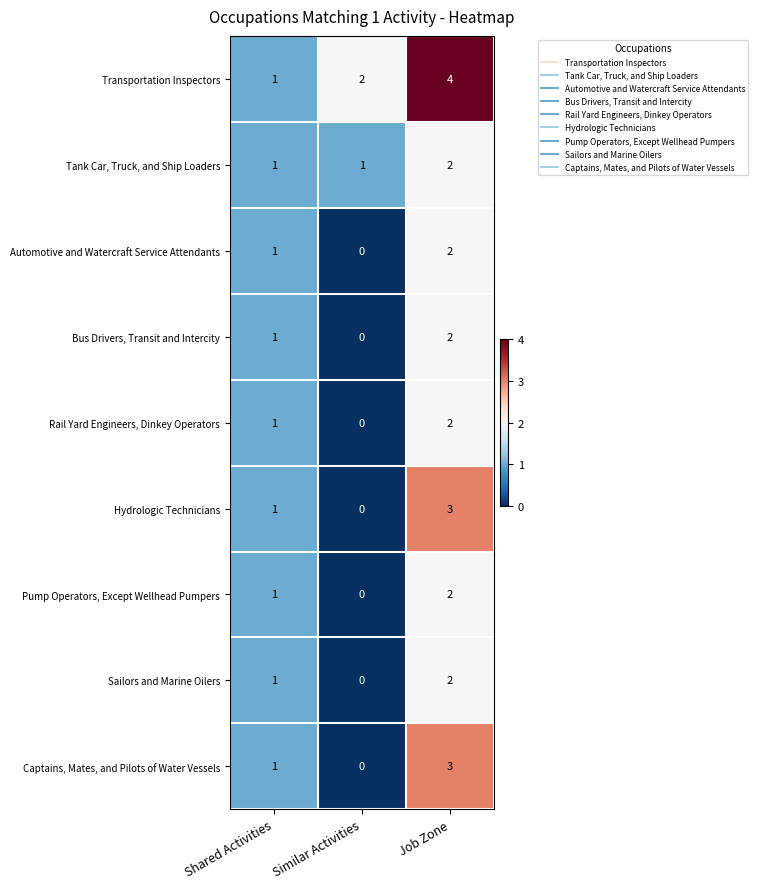

At which category does the chart reach its minimum across all series?

Similar Activities